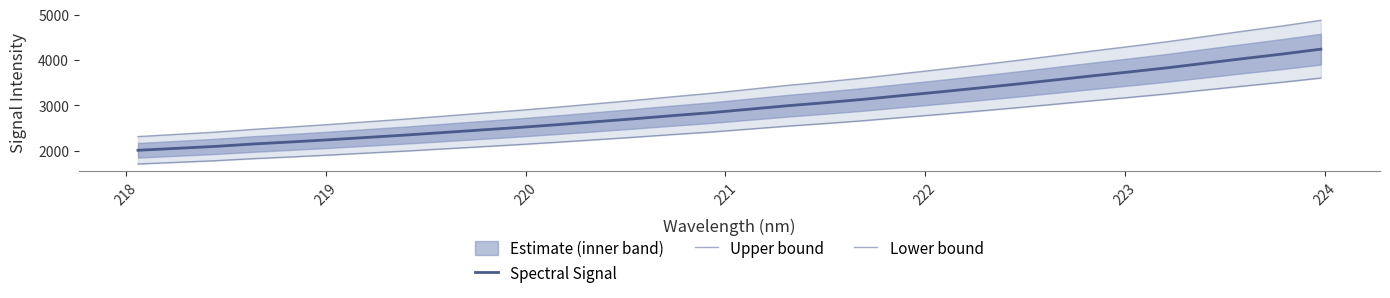

List the series in order of their overall mean, lowest first.

Lower bound, Spectral Signal, Upper bound